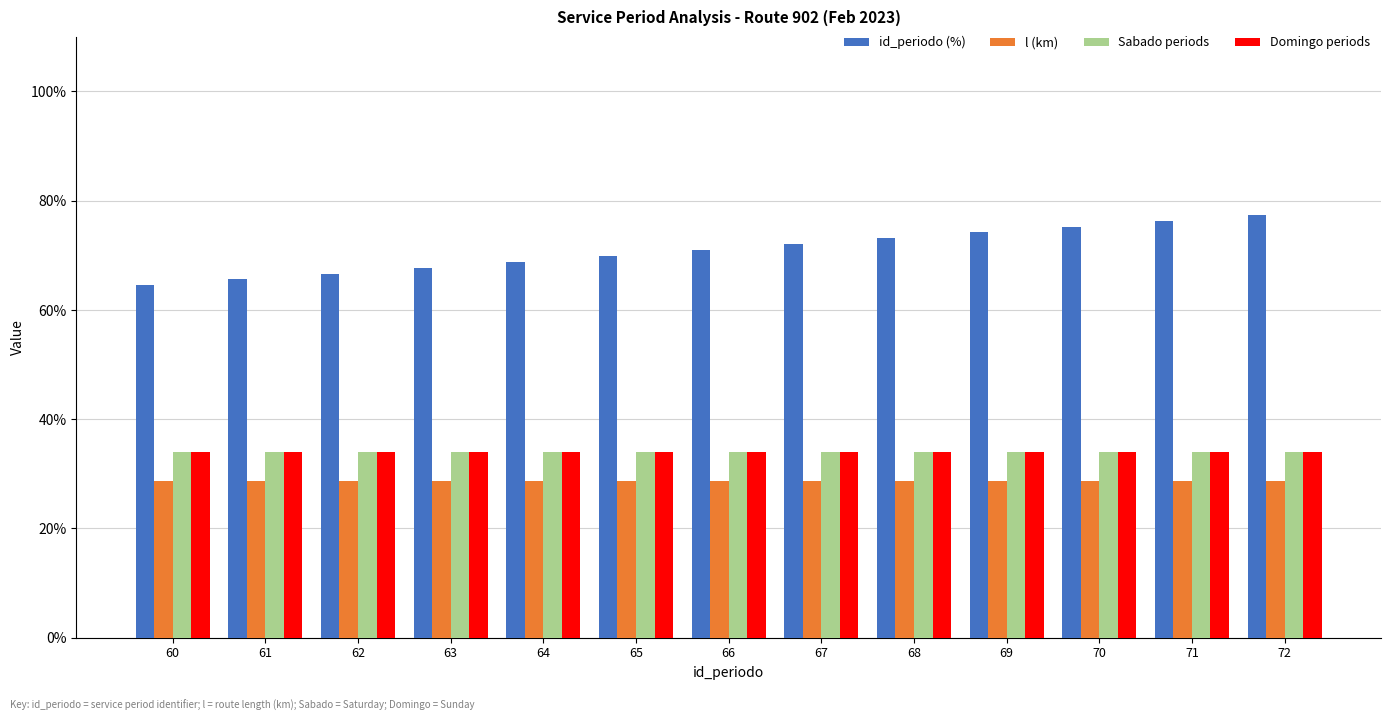

What is the sum of the Sabado periods values at 66 and 71?

68.0